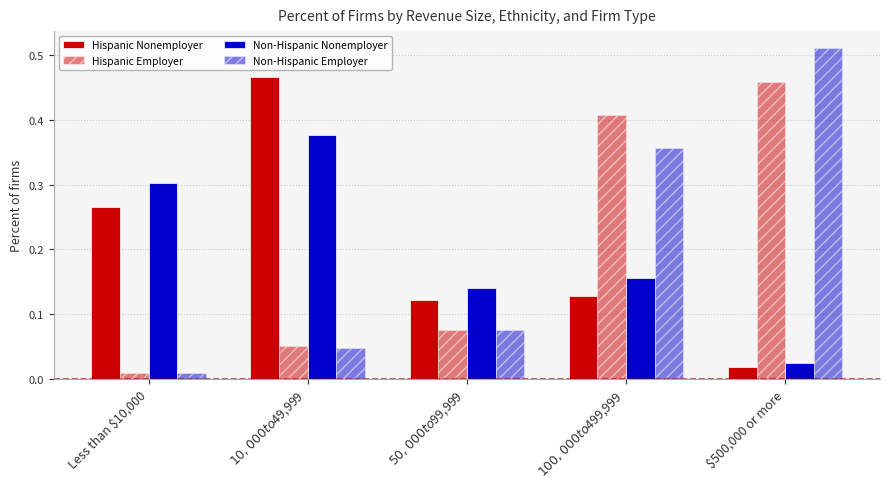

How many groups of bars are there?

5